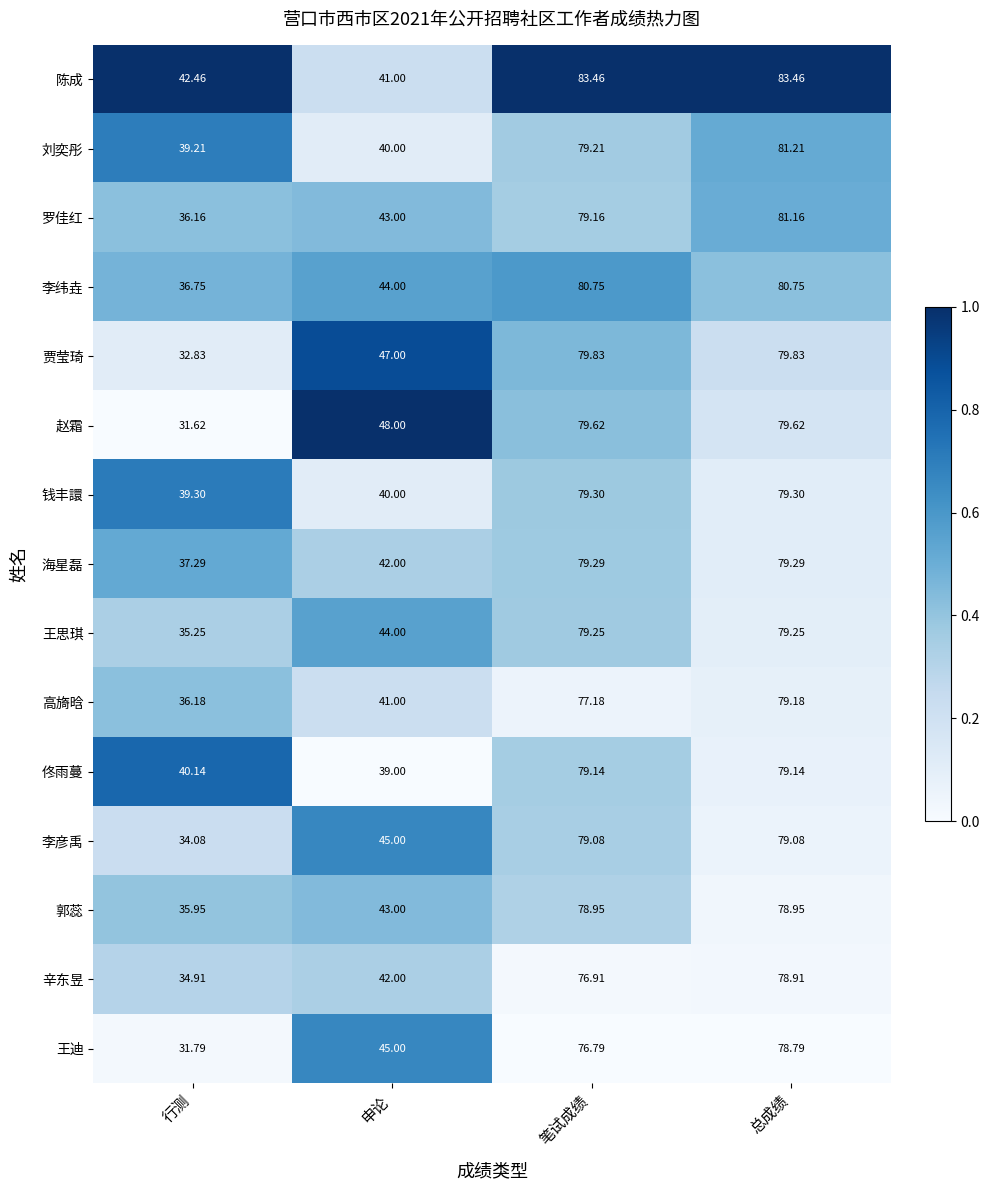

Which series has the largest range (max minus min)?

赵霜